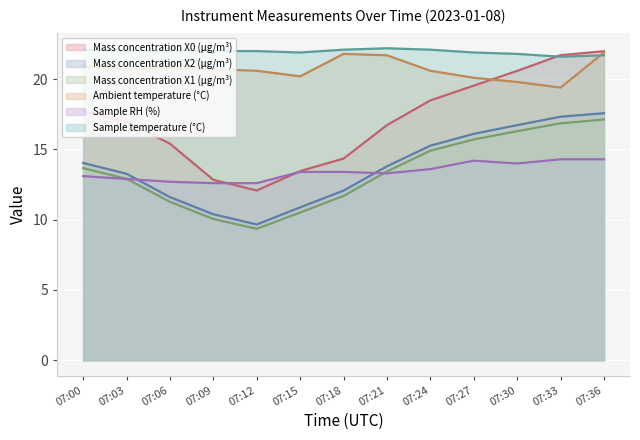

How many Sample temperature (°C) values are between 21 and 22?

9